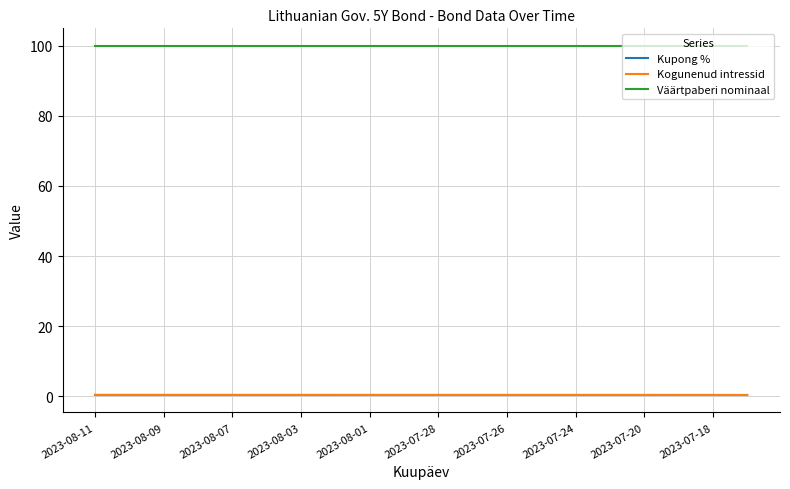

Reading left to right, list all the values displayed in this chart.

Kupong %: 0.4	0.4	0.4	0.4	0.4	0.4	0.4	0.4	0.4	0.4	0.4	0.4	0.4	0.4	0.4	0.4	0.4	0.4	0.4	0.4
Kogunenud intressid: 0.4	0.4	0.4	0.4	0.4	0.4	0.4	0.4	0.4	0.4	0.4	0.4	0.4	0.4	0.4	0.4	0.4	0.4	0.4	0.4
Väärtpaberi nominaal: 100.0	100.0	100.0	100.0	100.0	100.0	100.0	100.0	100.0	100.0	100.0	100.0	100.0	100.0	100.0	100.0	100.0	100.0	100.0	100.0